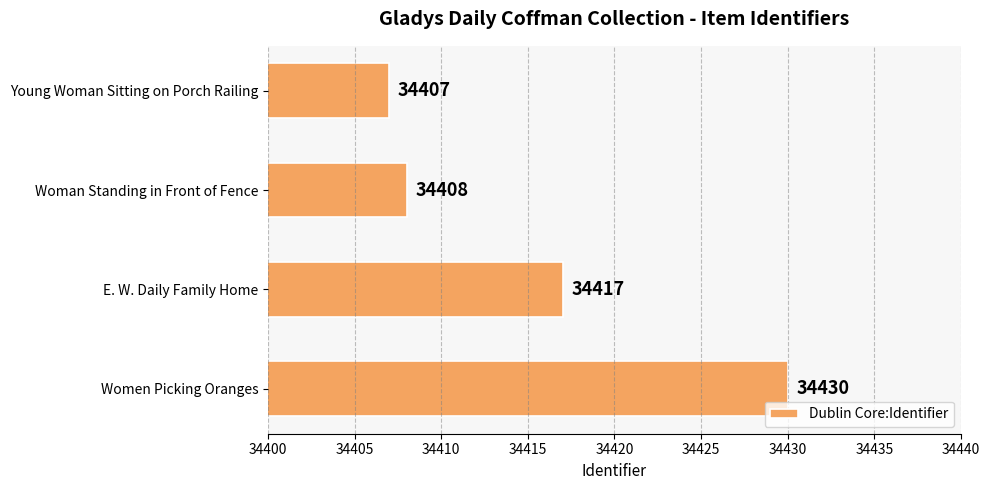

Reading bottom to top, extract all data points from this chart.

34430	34417	34408	34407